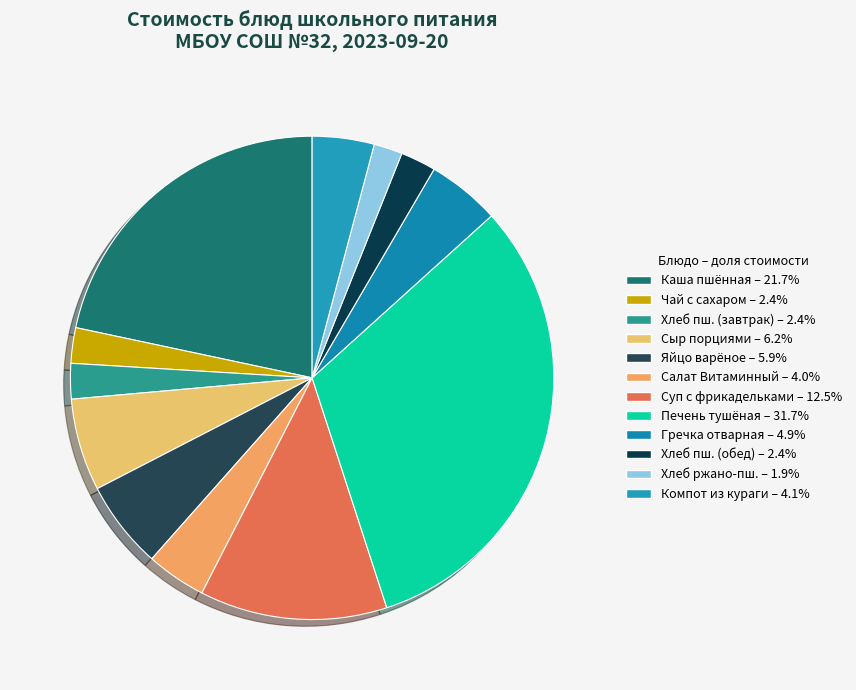

What is the smallest slice in the pie chart?

Хлеб ржано-пшеничный